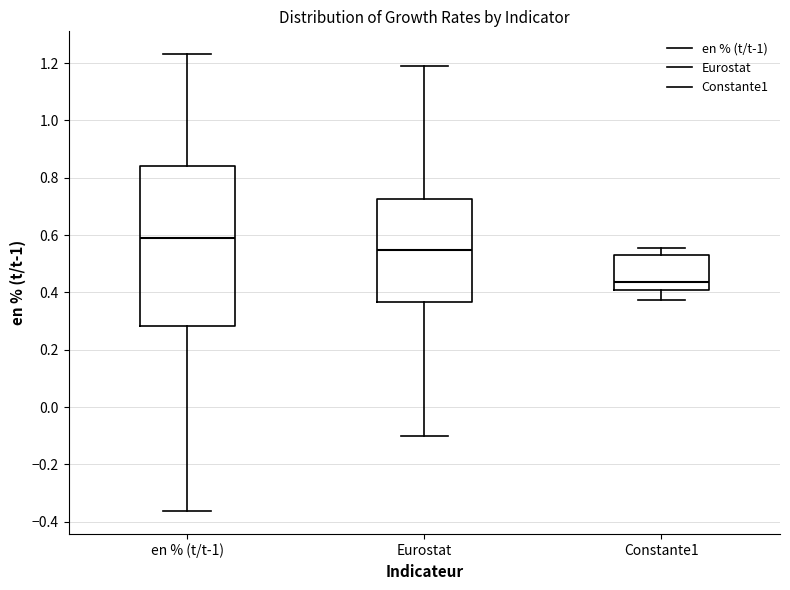

Comparing the boxes themselves (not the whiskers), which one is the tallest?

en % (t/t-1)